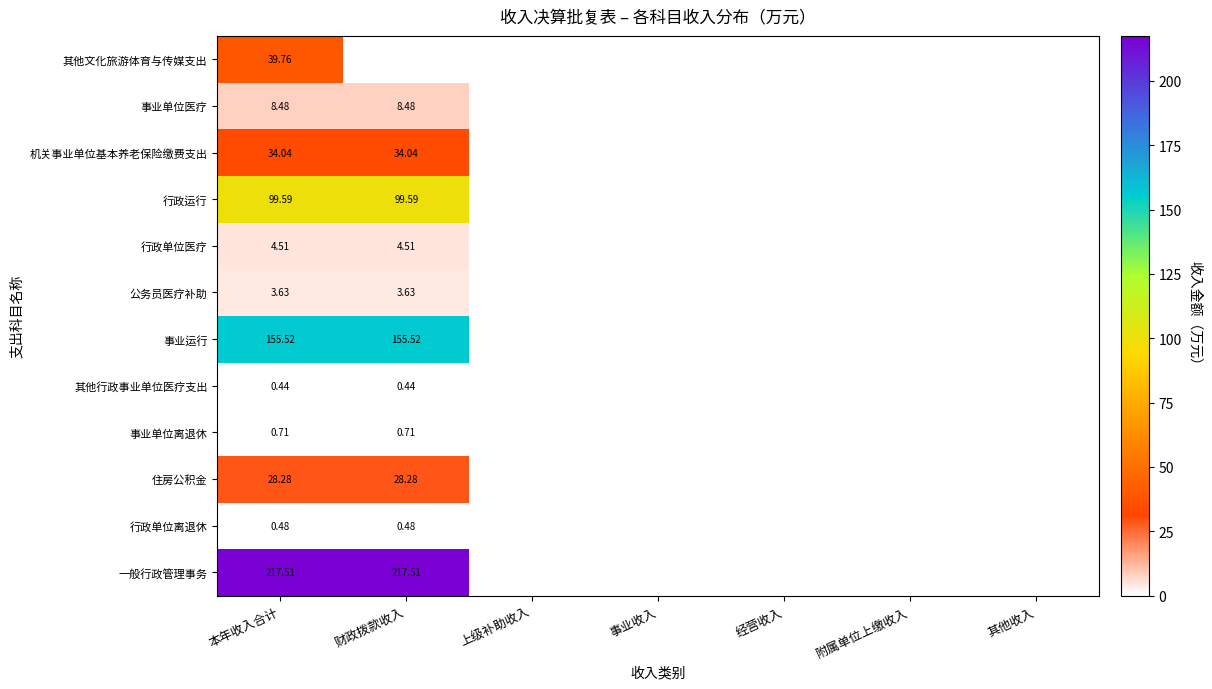

Which category has the lowest value across all series?

财政拨款收入